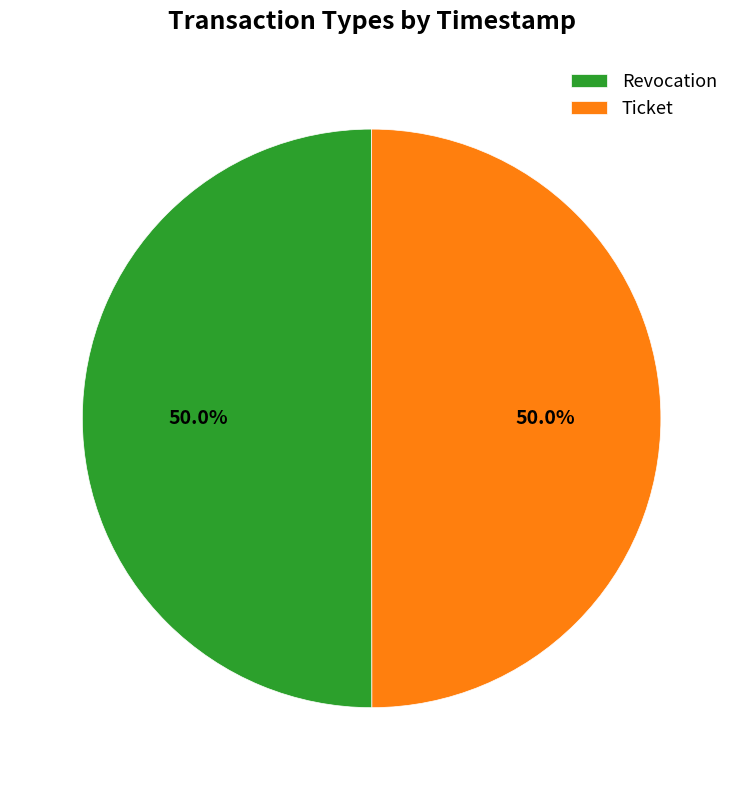

True or false: Ticket accounts for 37% of the total.

False